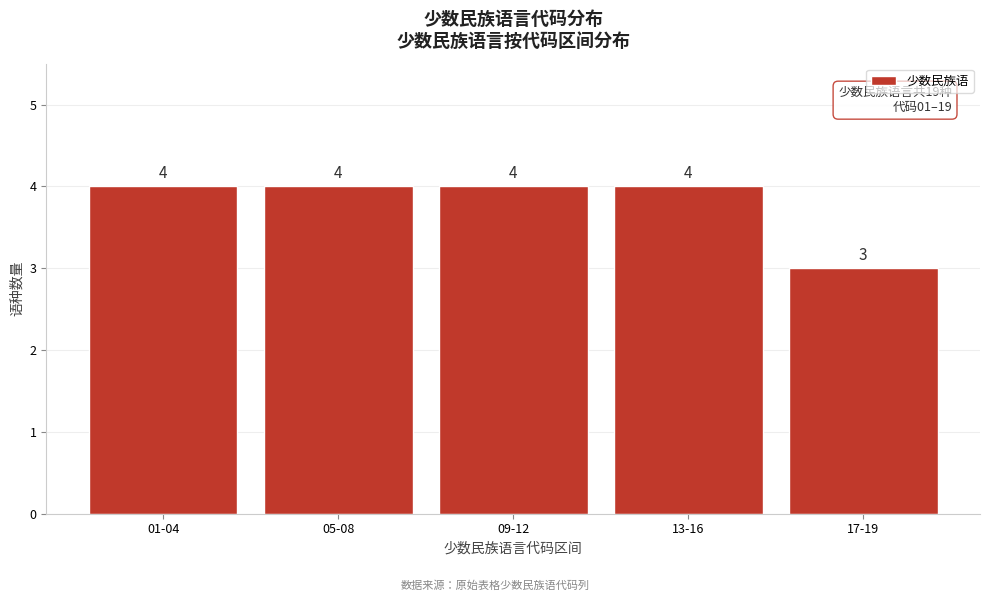

Reading left to right, list all the values displayed in this chart.

4	4	4	4	3